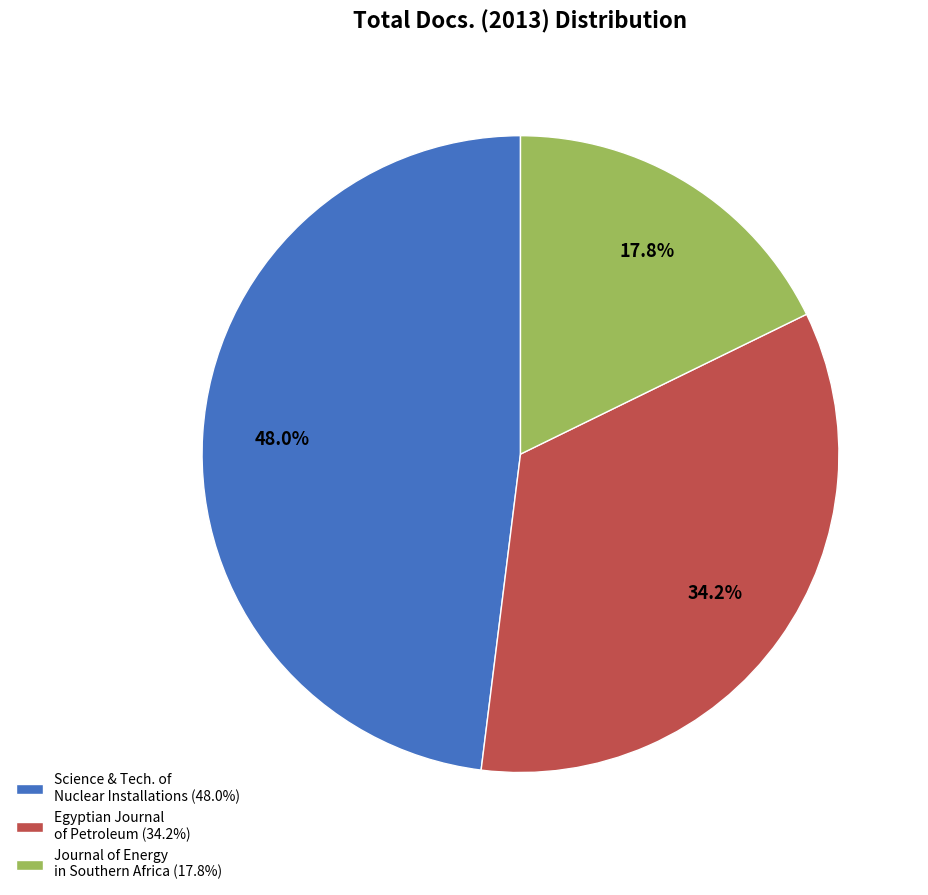

What percentage do Egyptian Journal of Petroleum (34.2%) and Journal of Energy in Southern Africa (17.8%) together represent?

52.0%